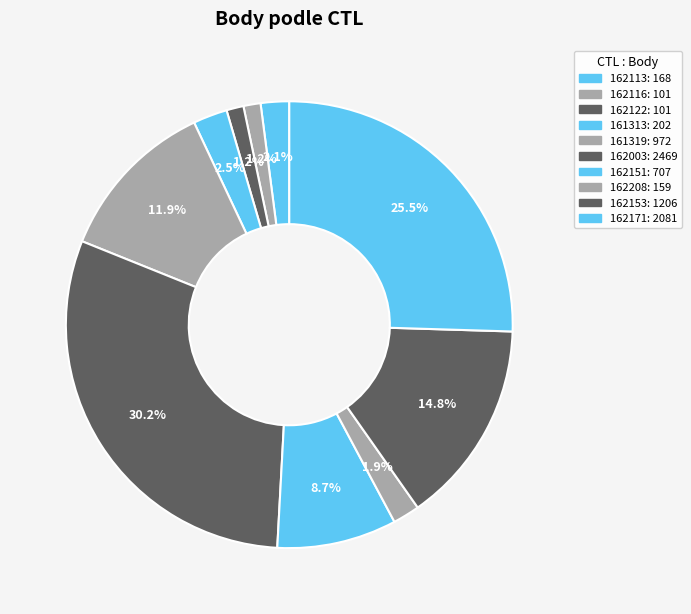

Which has a higher value, 161313 or 162116?

161313